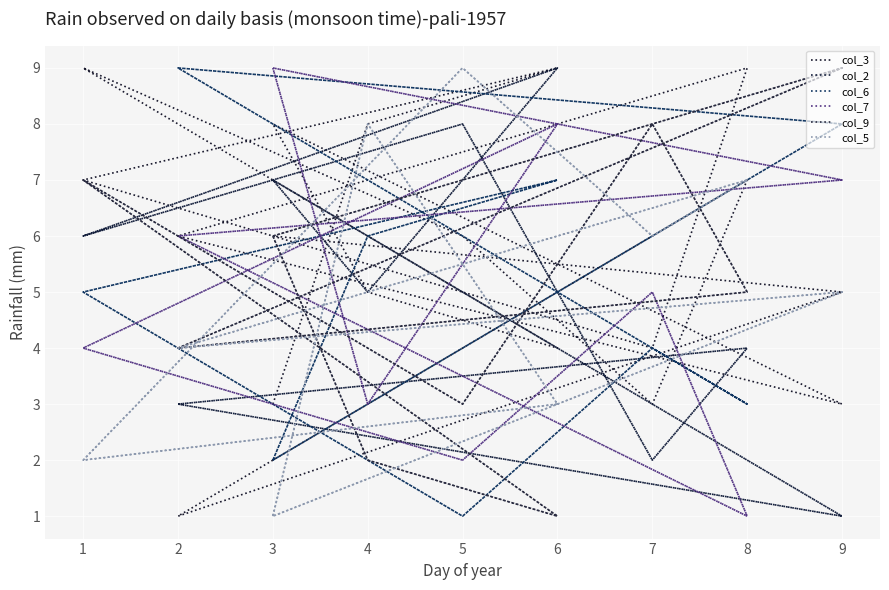

How many values in the col_9 series are below 5?

8